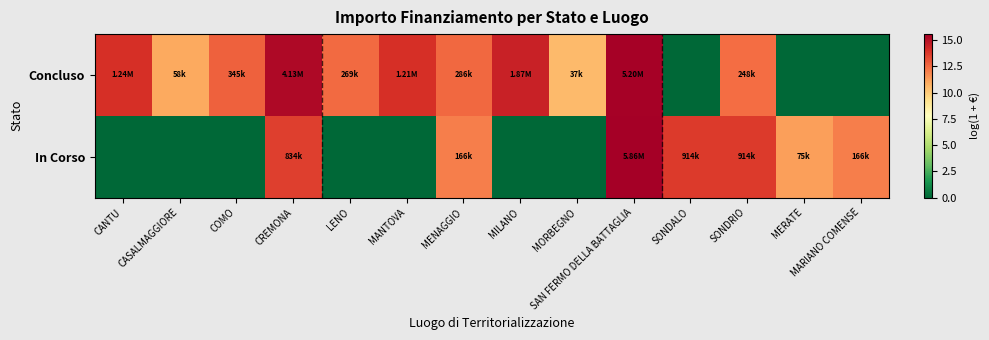

At which category is the sum across all series the highest?

SAN FERMO DELLA BATTAGLIA